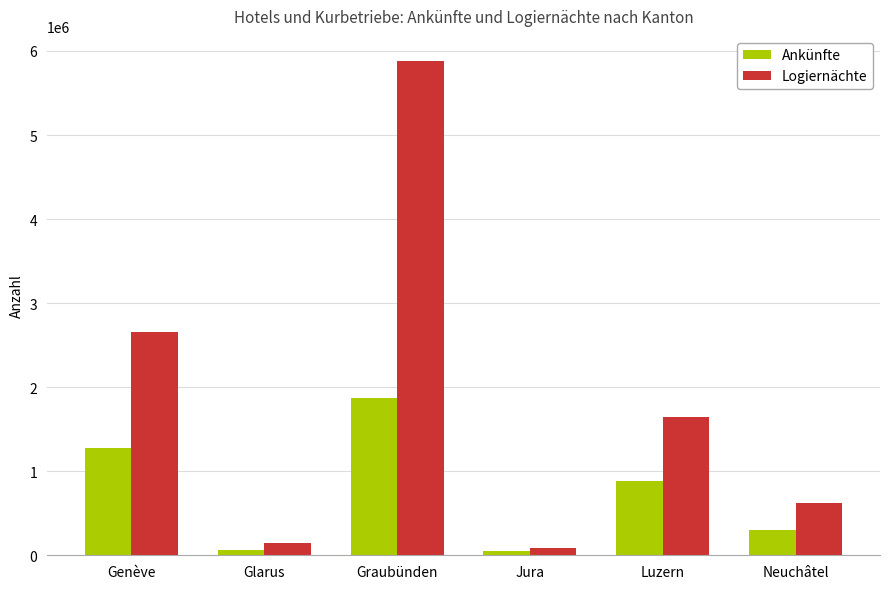

What is the approximate value of Ankünfte at Jura, to the nearest 50?

55450